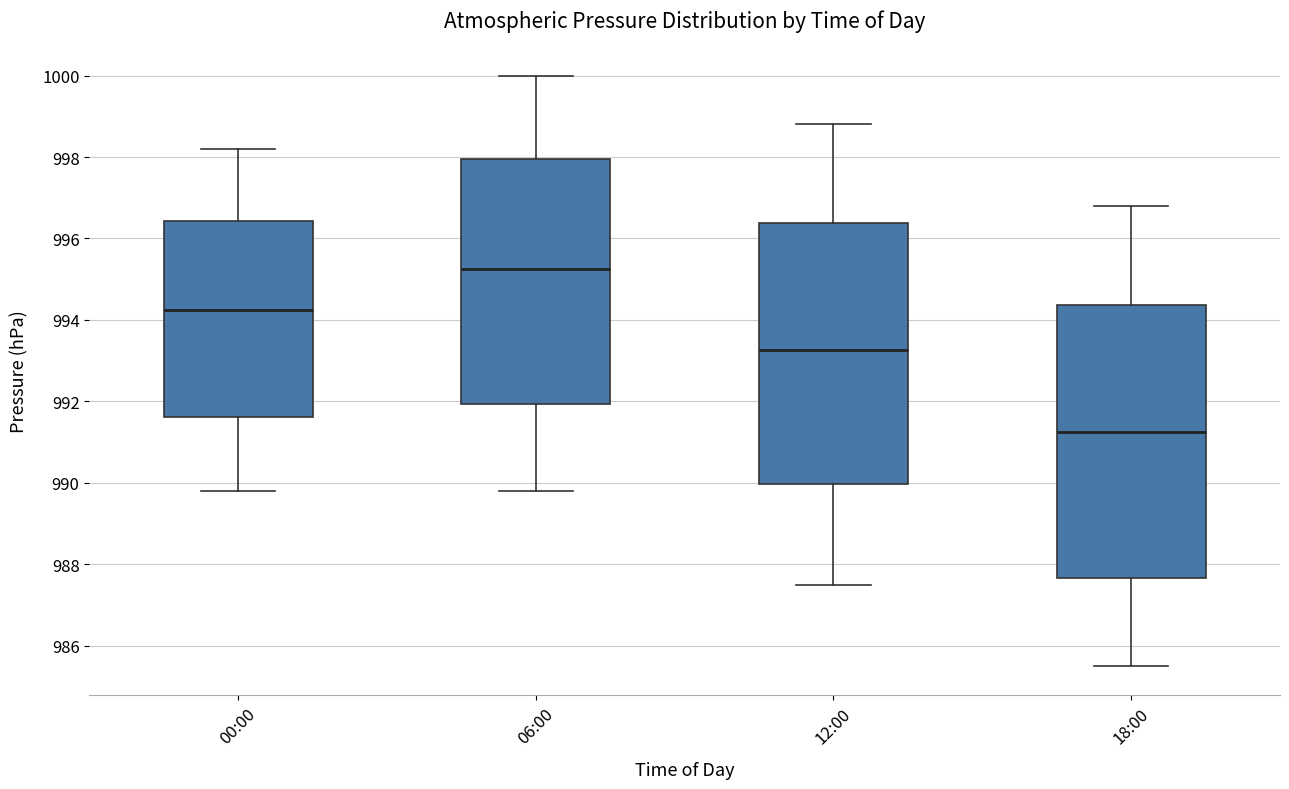

Which box has the highest median line?

06:00